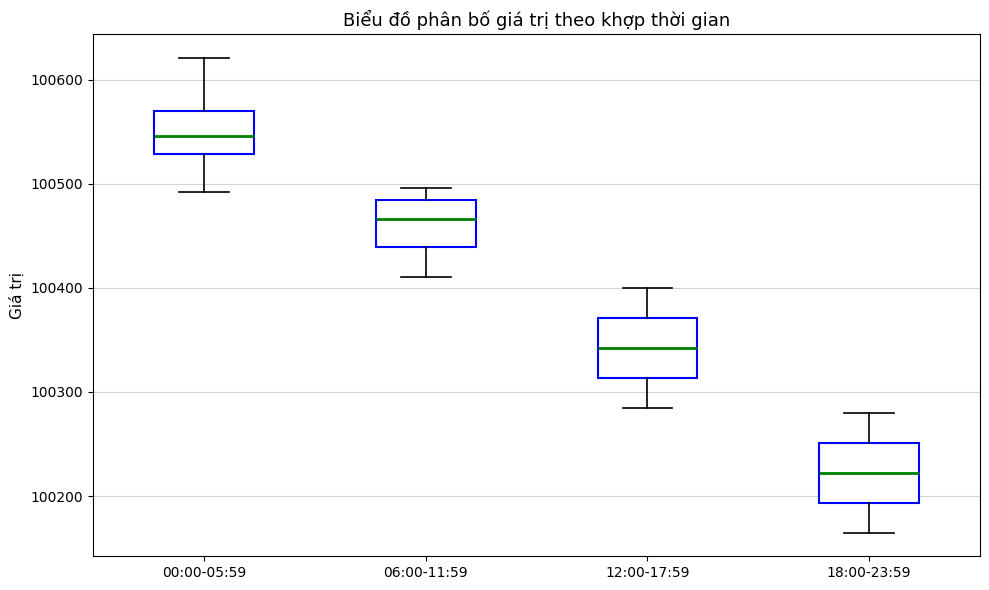

Reading left to right, read every box against the y-axis: the position of its median line, the range the box covers, and the ends of its whiskers. The values are not printed on the chart, so give them approximately, as read against the axis.

00:00-05:59: median 100550, box 100530 to 100570, whiskers 100490 to 100620
06:00-11:59: median 100470, box 100440 to 100480, whiskers 100410 to 100500
12:00-17:59: median 100340, box 100310 to 100370, whiskers 100290 to 100400
18:00-23:59: median 100220, box 100190 to 100250, whiskers 100170 to 100280